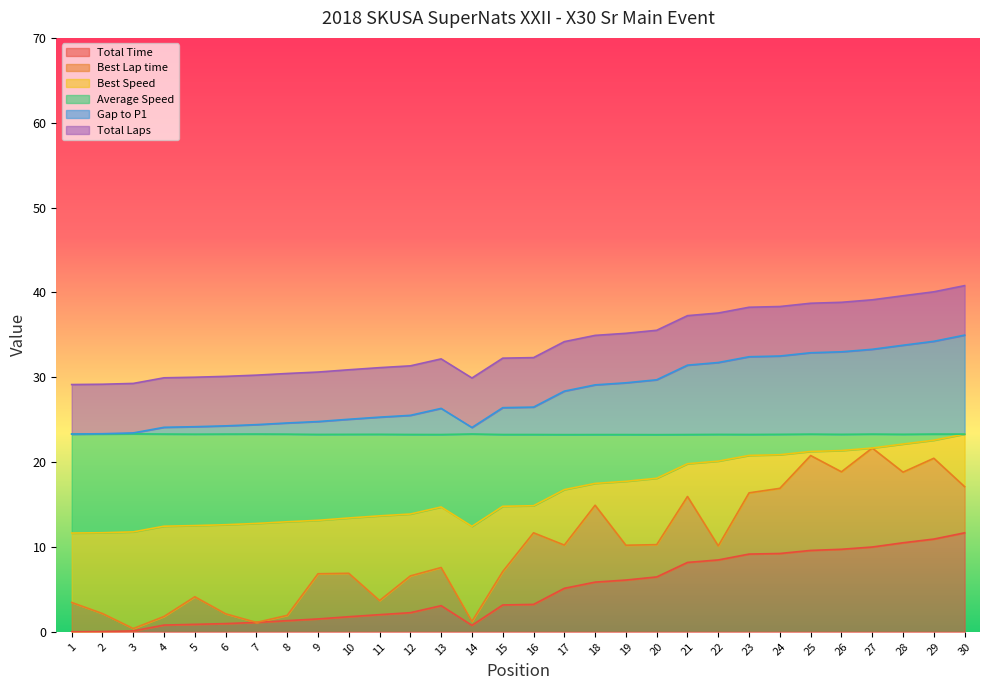

How many interior local valleys does the Total Time series have?

1